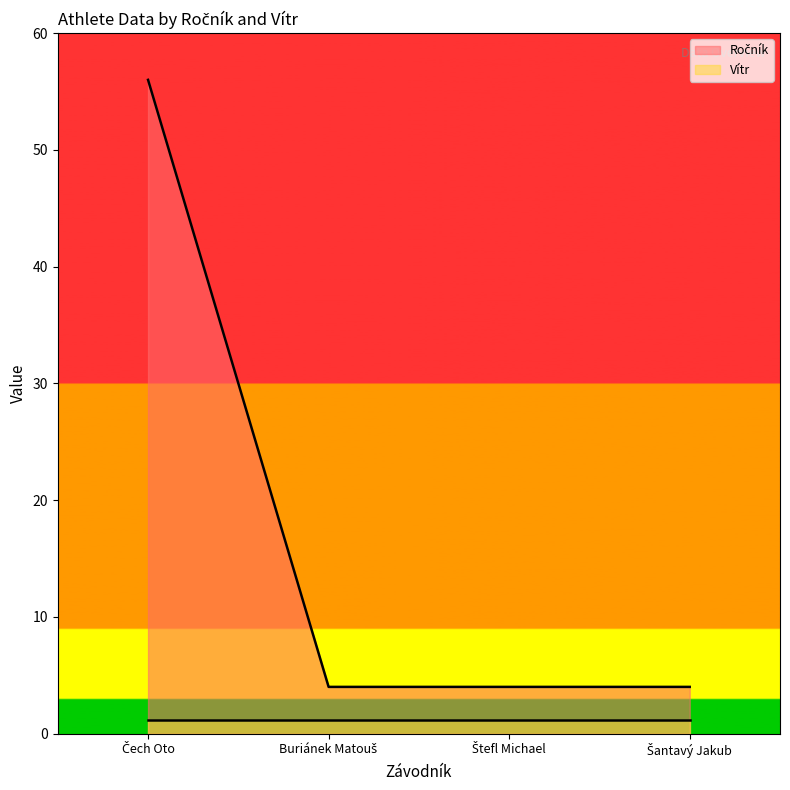

What is the smallest value displayed?

1.2